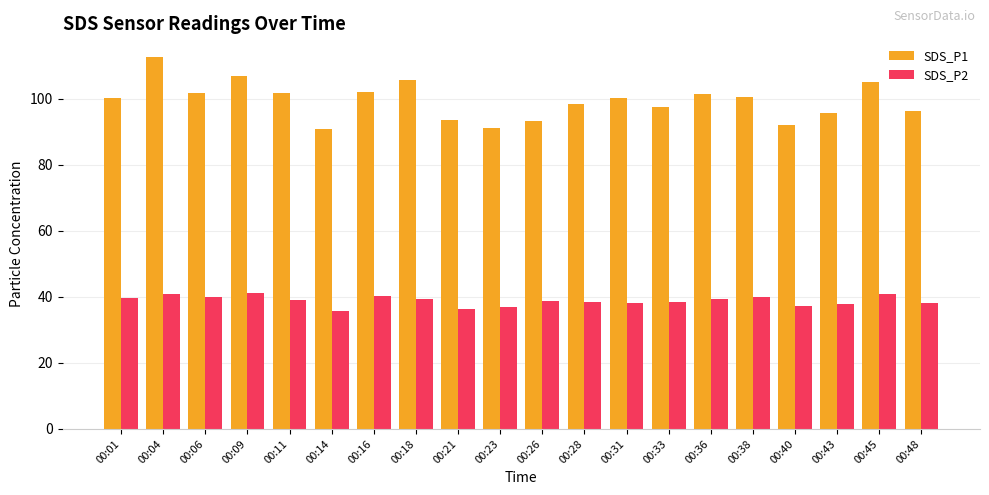

Rank the series by their maximum value, from highest to lowest.

SDS_P1, SDS_P2